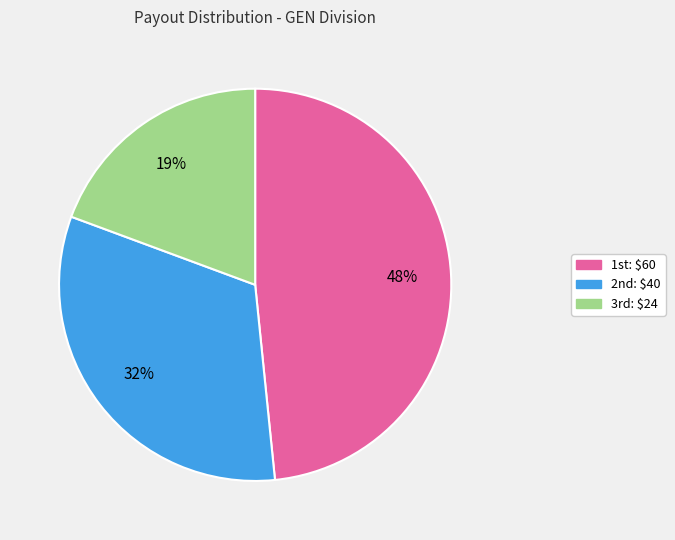

Is there a majority slice in this chart?

No